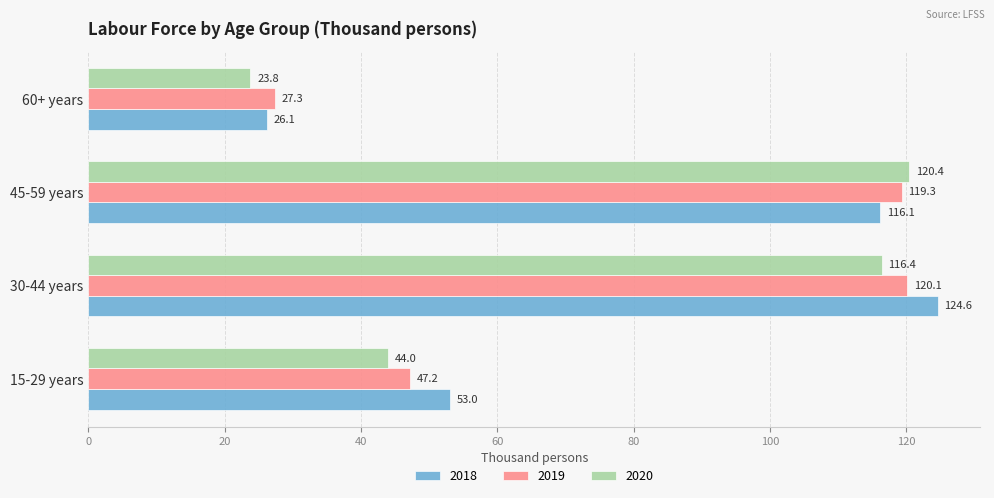

Is it true that 2020 equals 116.4 at 30-44 years?

True